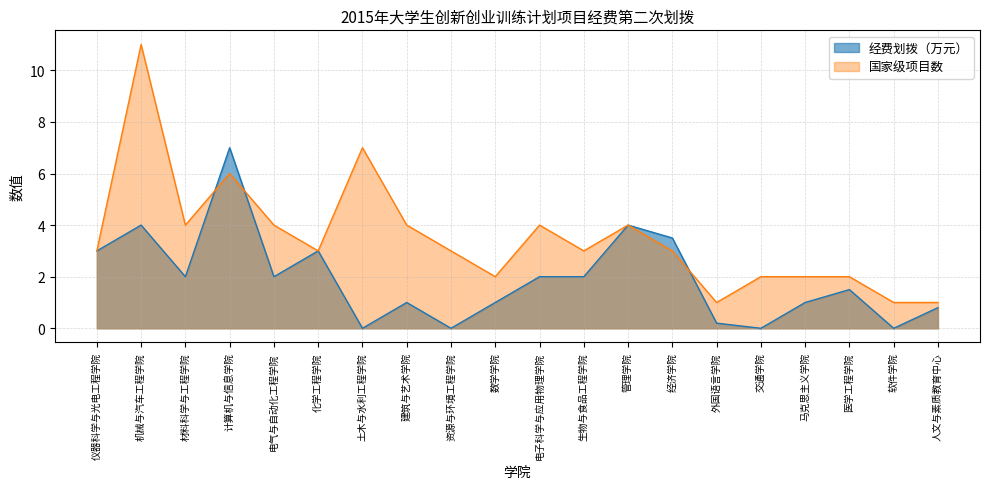

Where is the first local maximum for 经费划拨（万元）?

机械与汽车工程学院